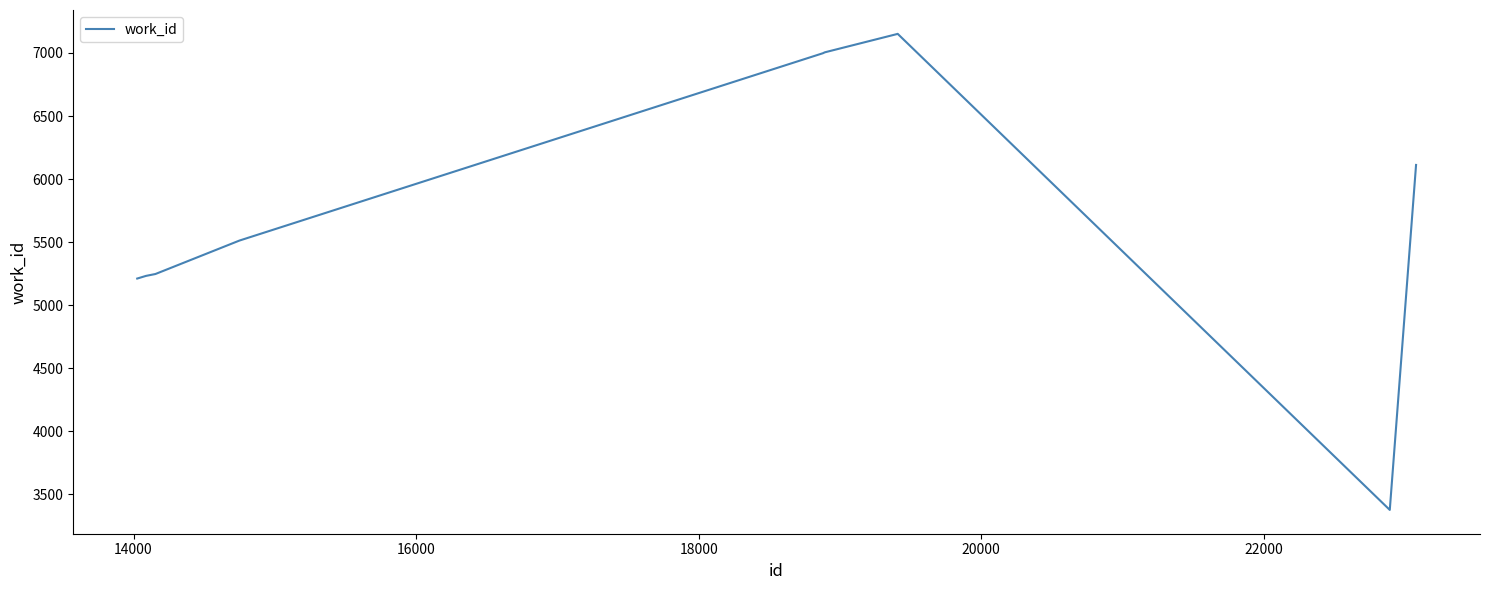

What is the smallest value displayed?

3376